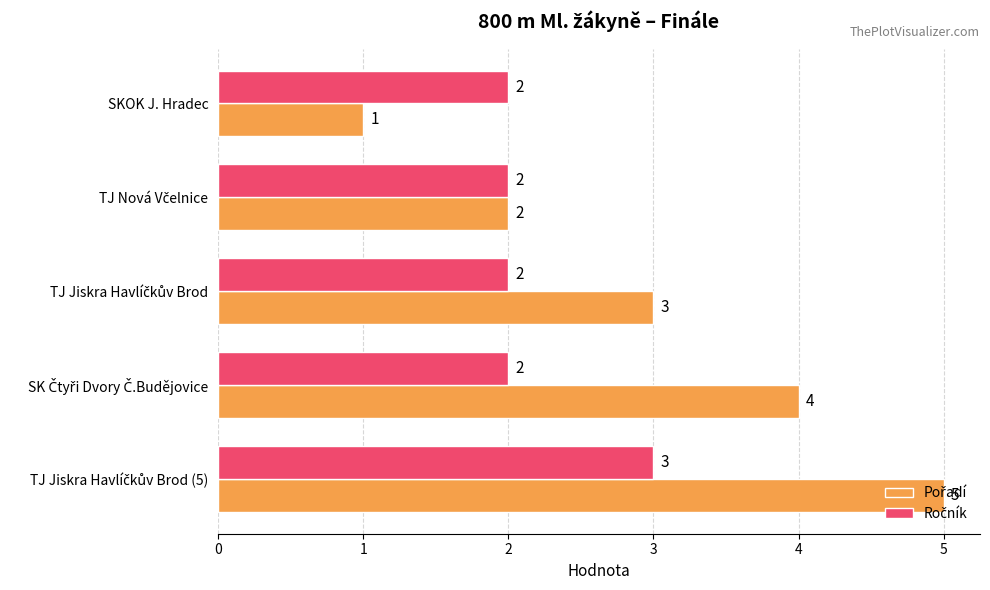

What is the total value across all series at SKOK J. Hradec?

3